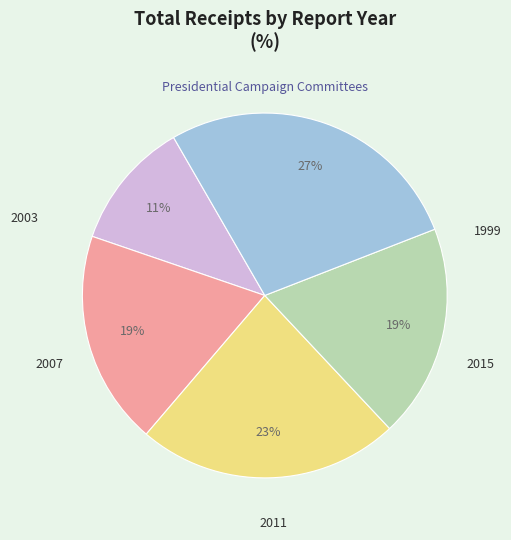

Is there any slice that represents more than half of the pie?

No